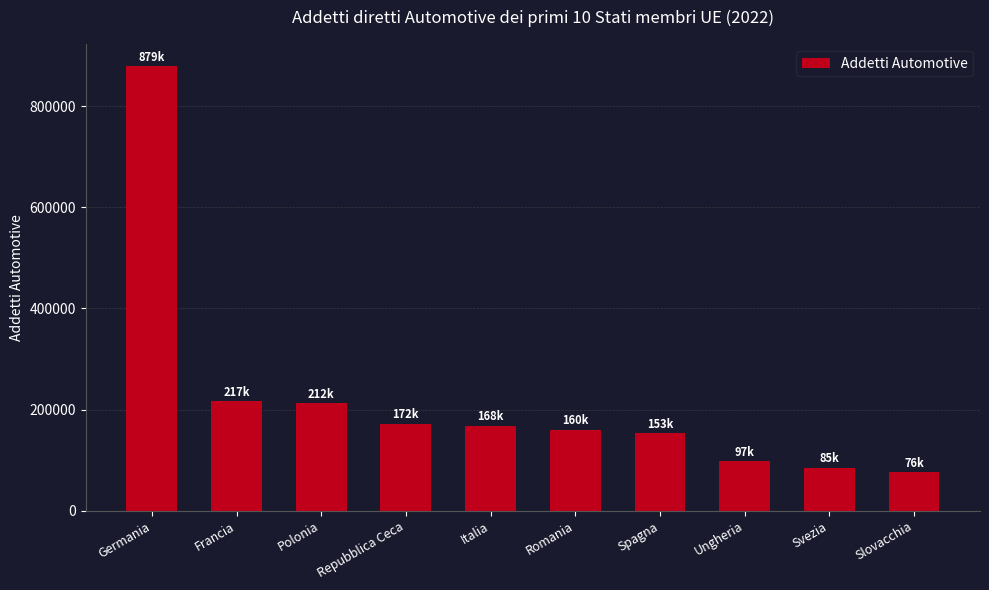

Does the chart contain stacked bars?

No